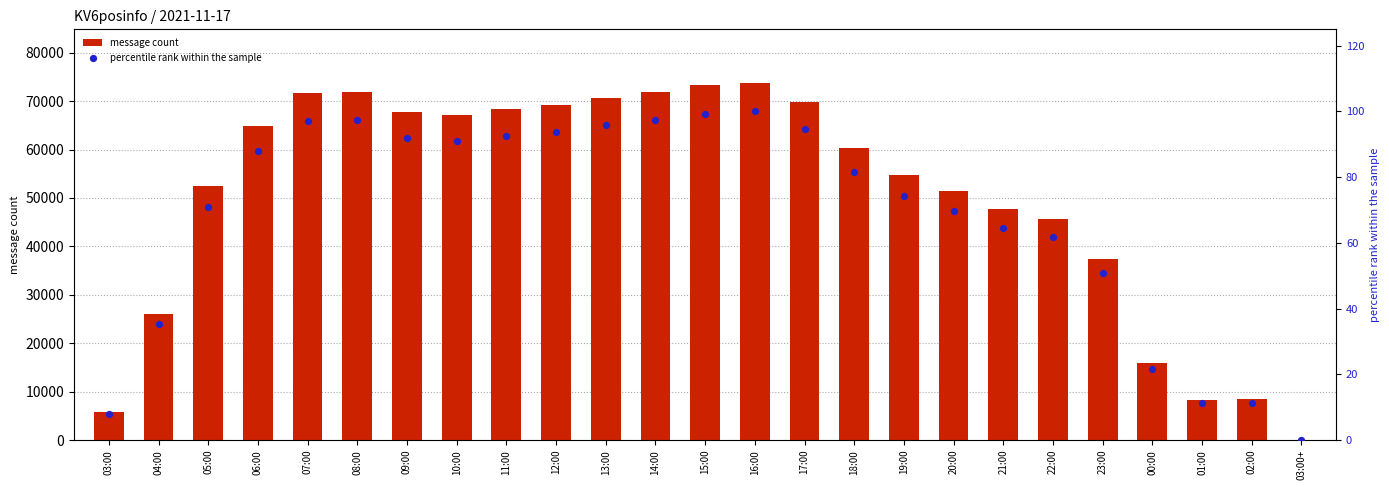

Is the value of percentile rank within the sample at 18:00 greater than the value of message count at 17:00?

No